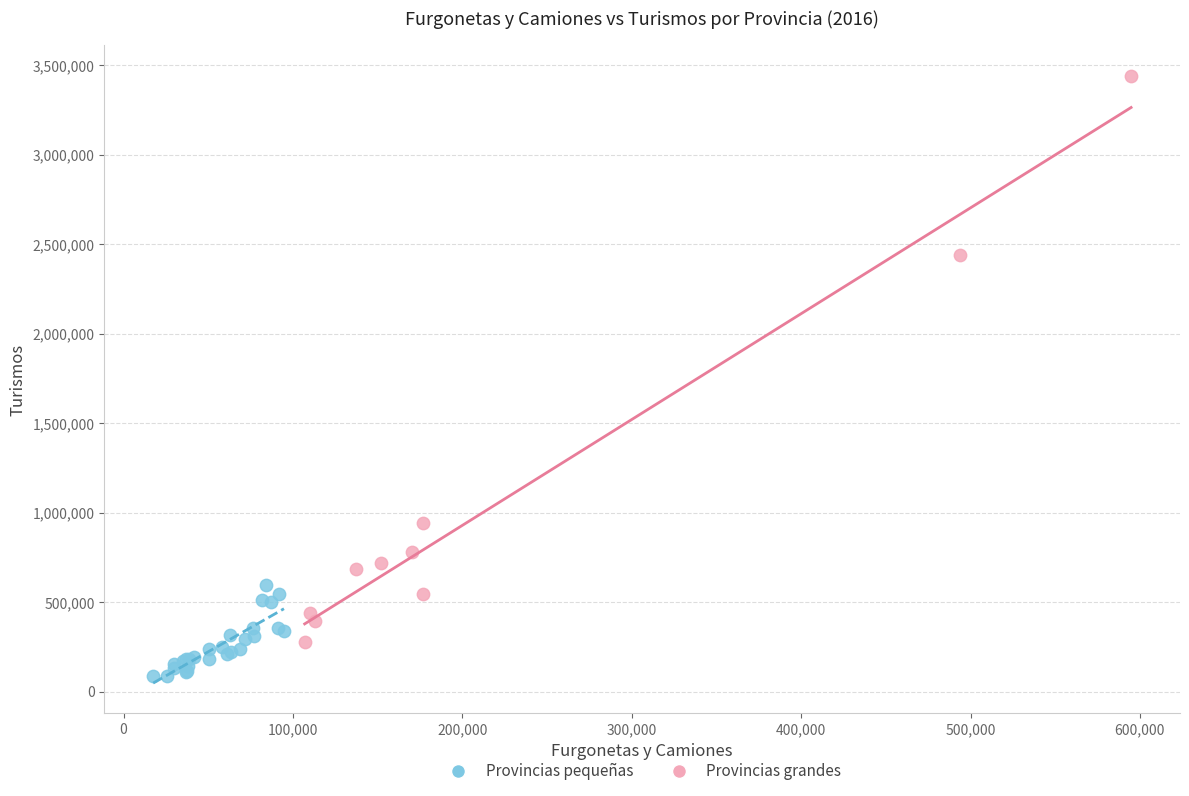

Which series contains the highest Y value?

Provincias grandes